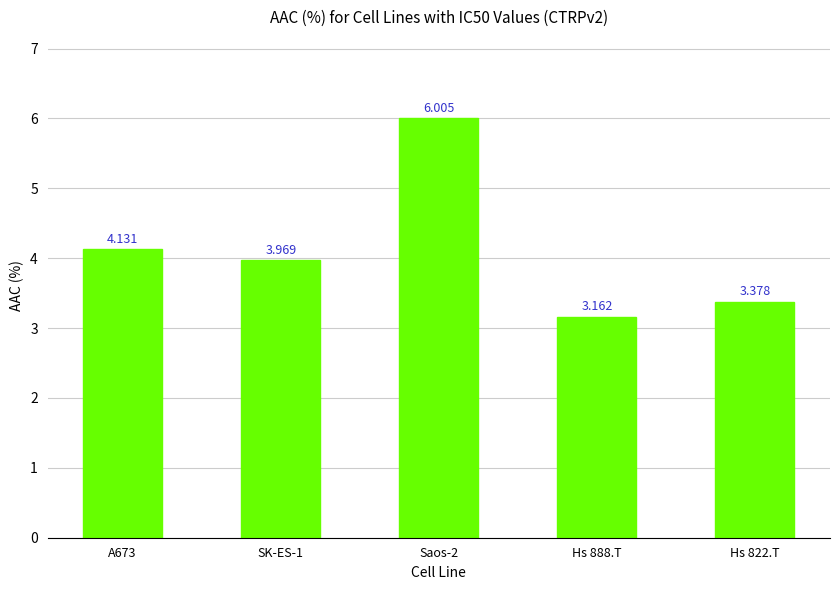

At which category does the chart reach its minimum across all series?

Hs 888.T